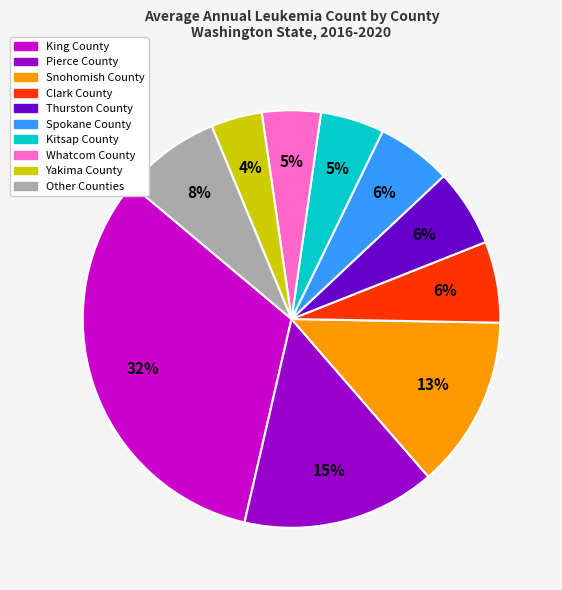

To the nearest percent, what is the average slice percentage?

10%